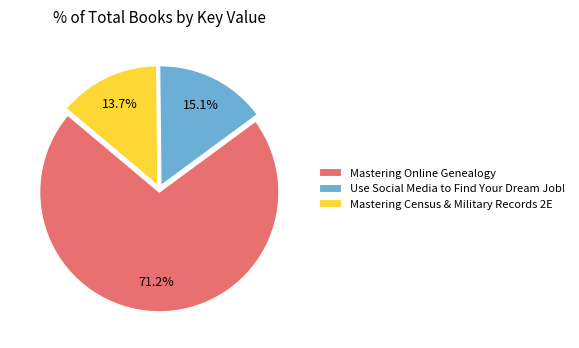

The Mastering Online Genealogy slice represents 71% of the pie. True or false?

True